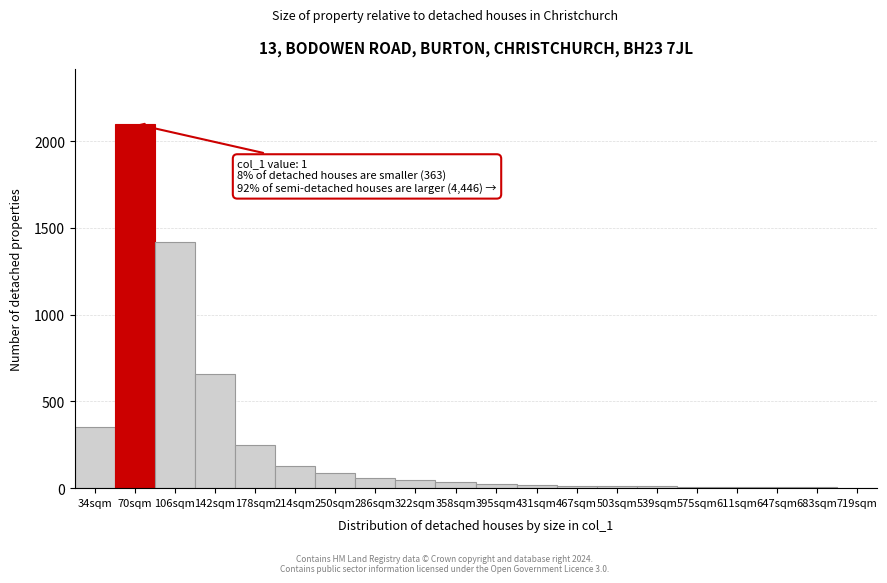

True or false: the data shows 35 at 358sqm.

True